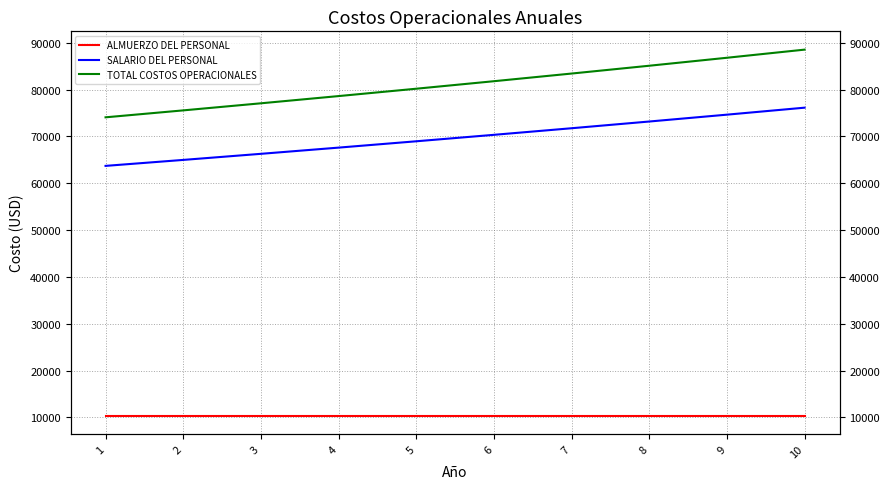

What is the maximum value shown in the chart?

88518.1